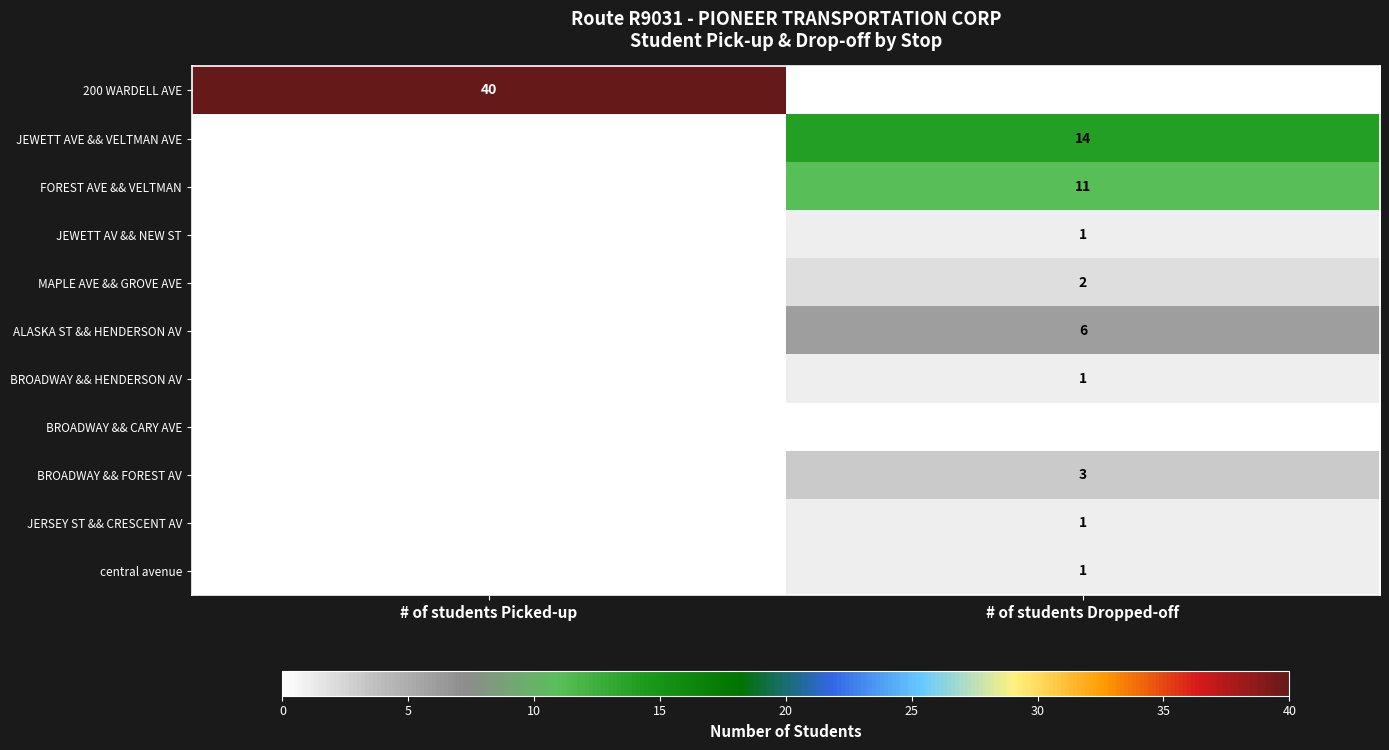

What is the maximum value shown in the chart?

40